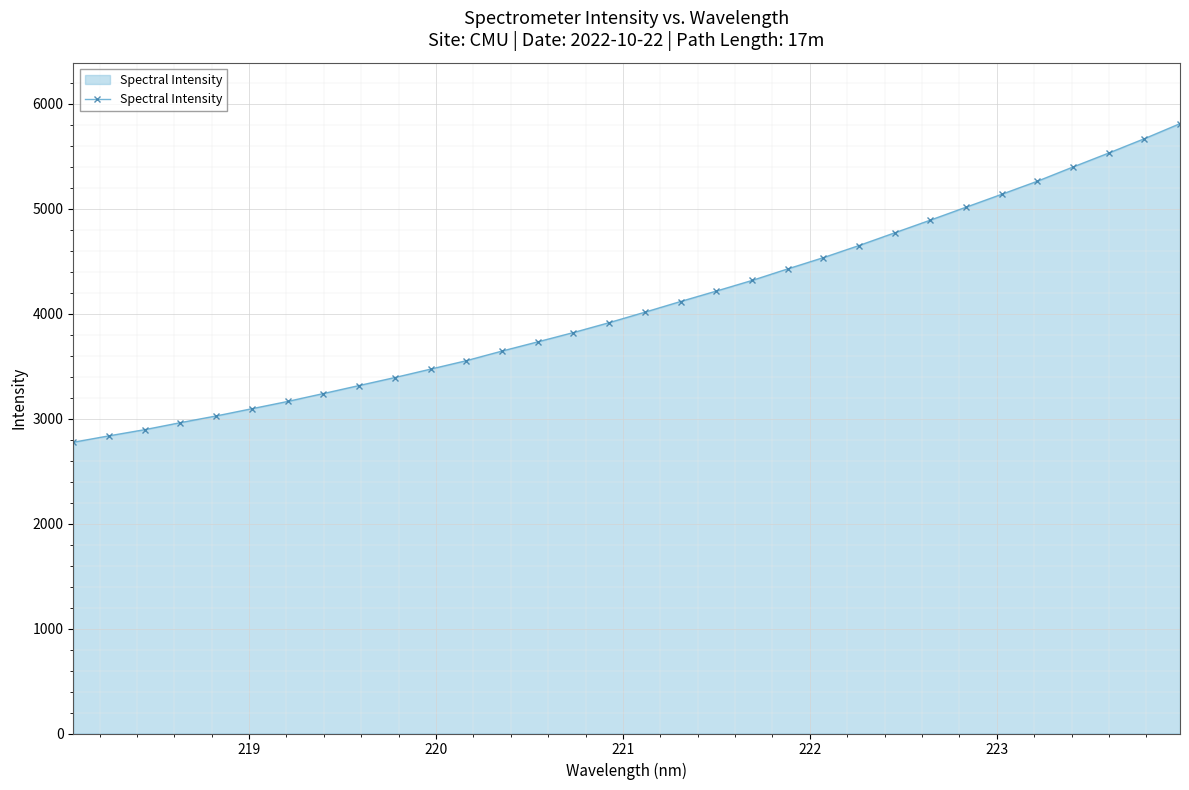

What is the minimum value shown in the chart?

2774.2